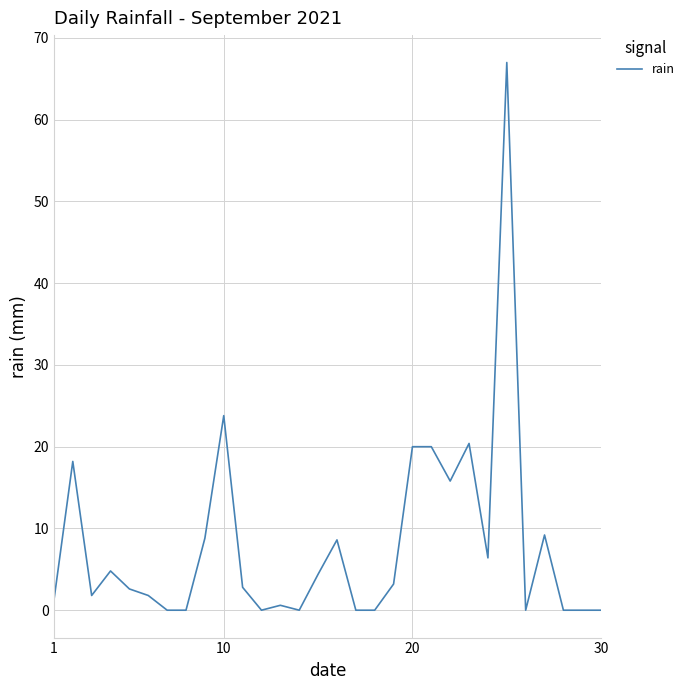

What is the greatest value displayed?

67.0